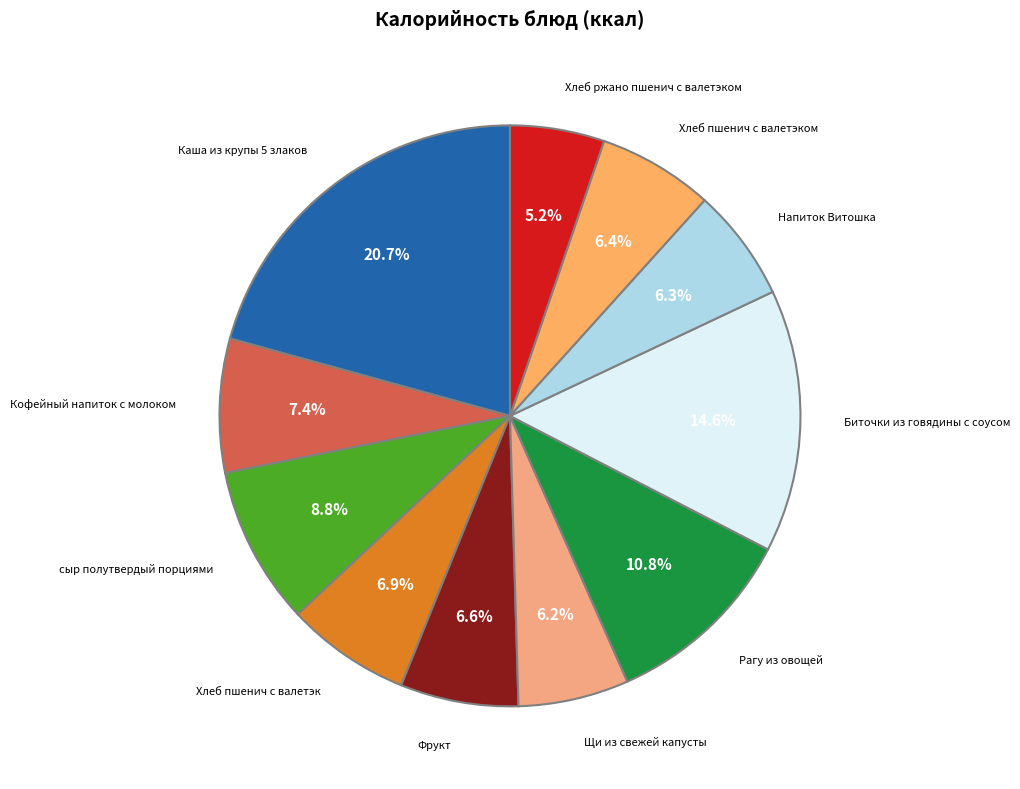

How many segments does this pie chart have?

11